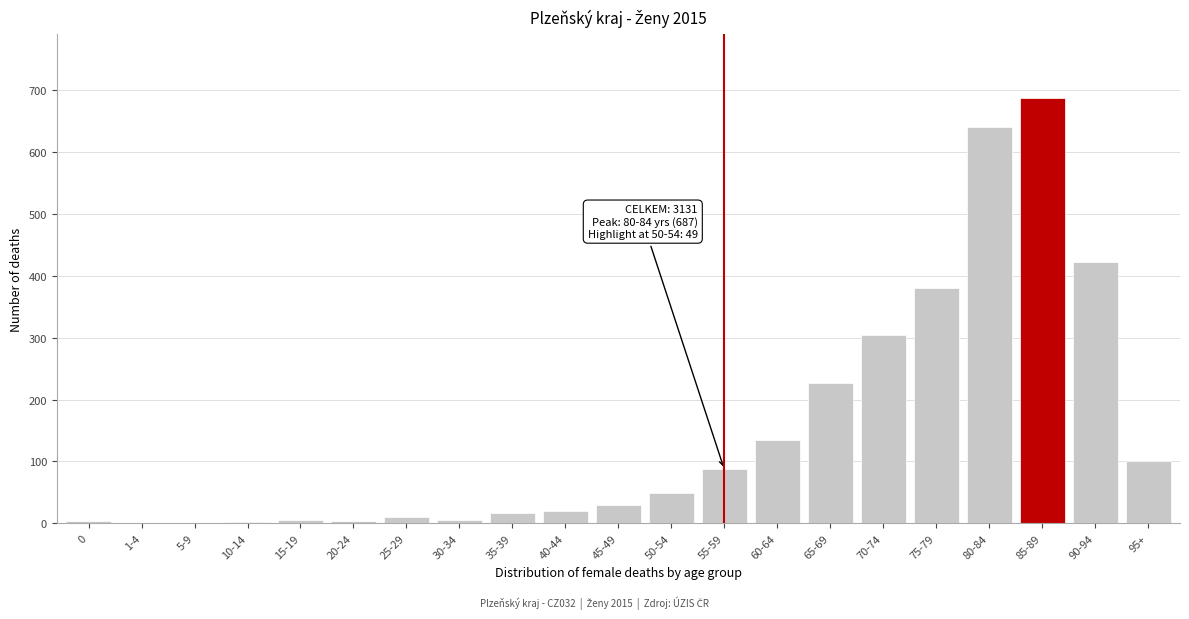

What is the sum of all values?

3131